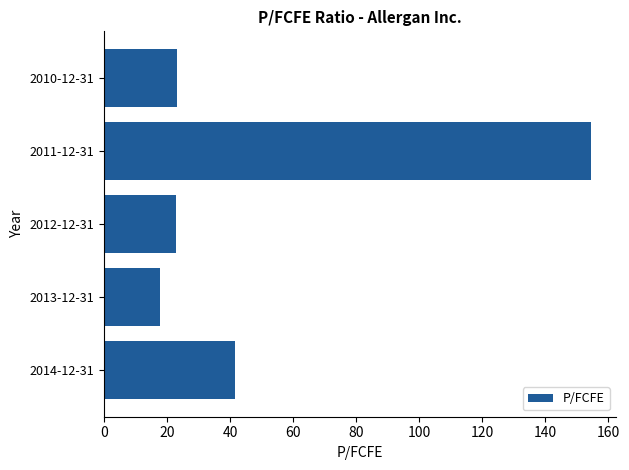

Is it true that the value at 2012-12-31 is 22.7?

True